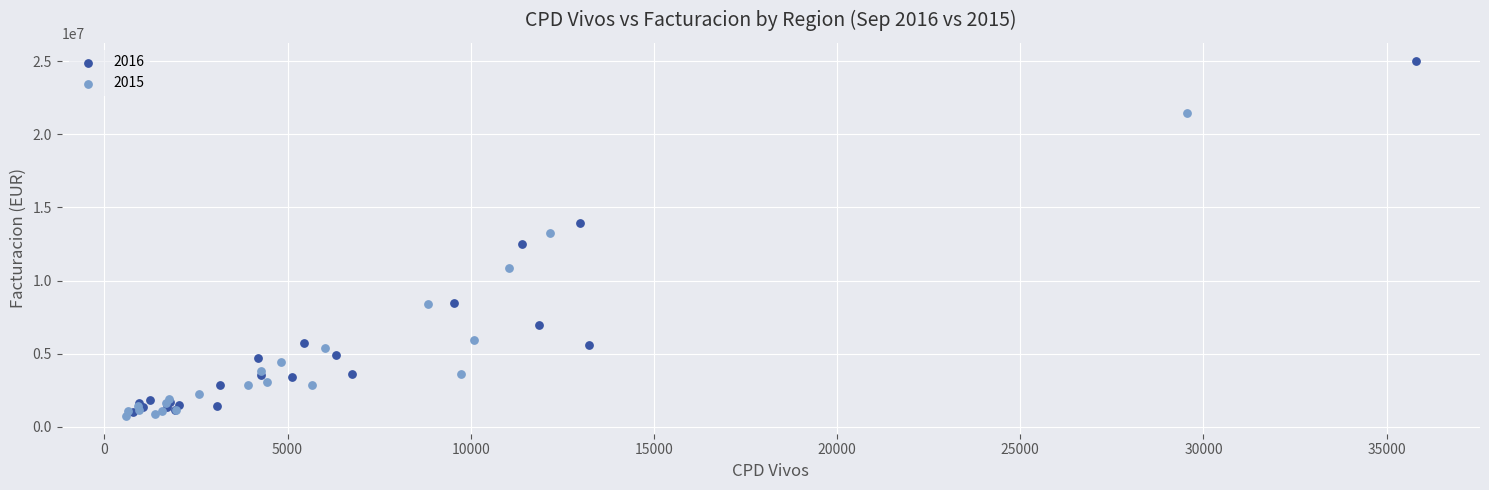

Which series contains the highest Y value?

2016